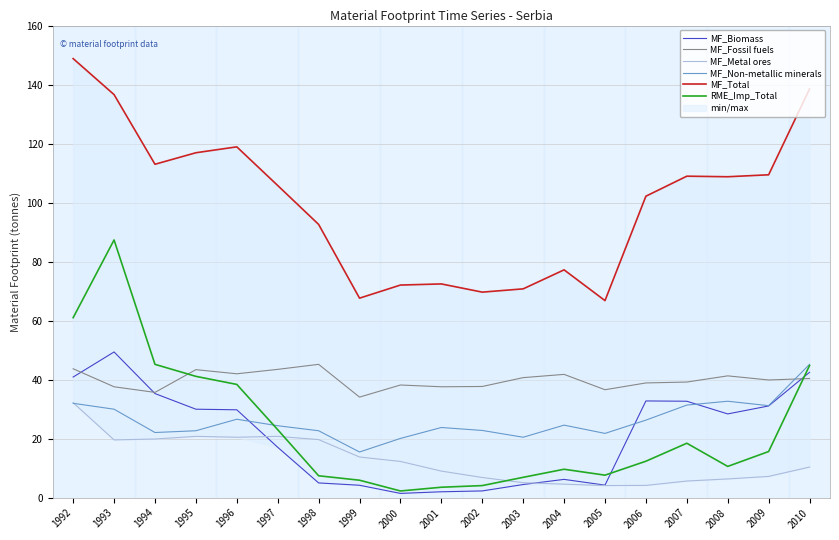

What is the difference between the MF_Non-metallic minerals values at 2009 and 2007?

200000